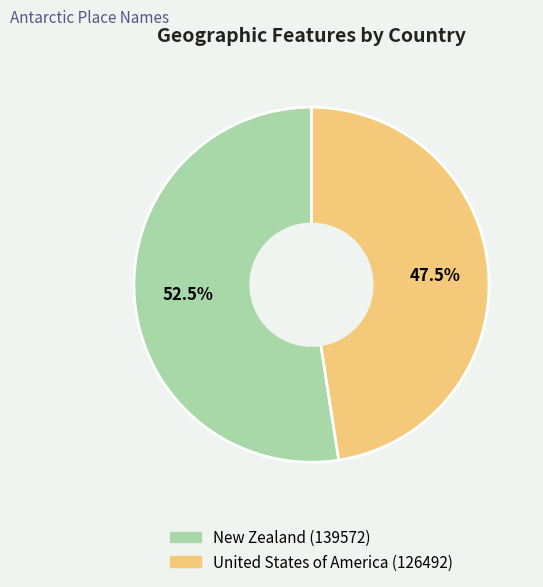

To the nearest percent, what is the difference between the largest and smallest slice percentages?

5%